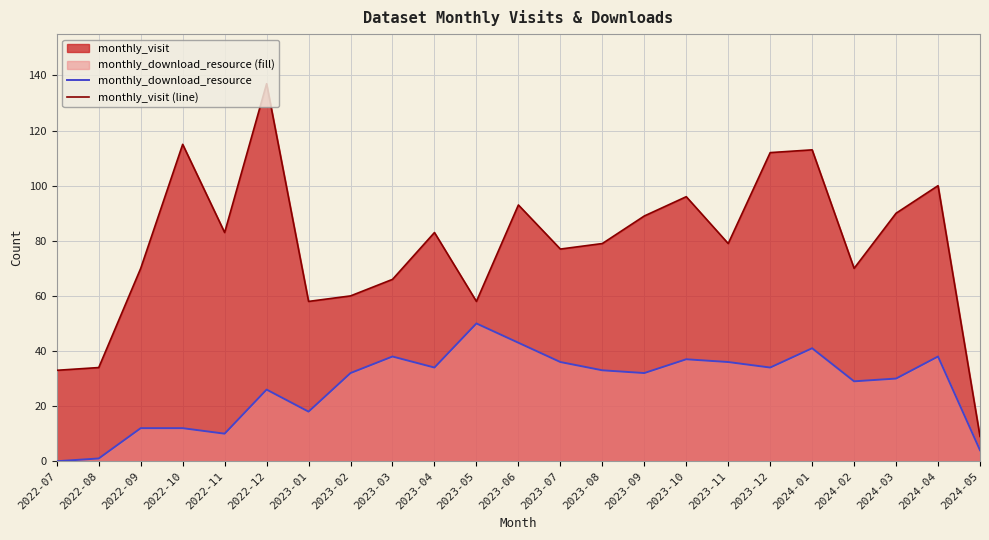

Which series has the largest total across all categories?

monthly_visit (line)